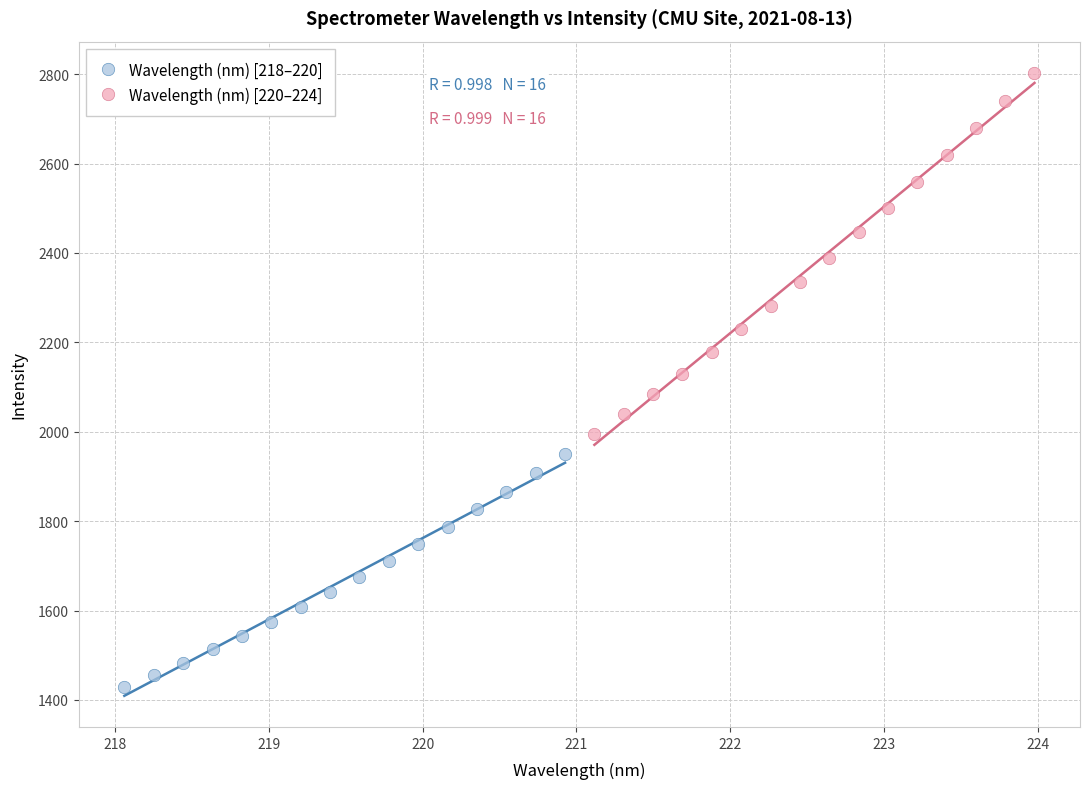

Which series contains the lowest Y value?

Wavelength (nm) [218–220]